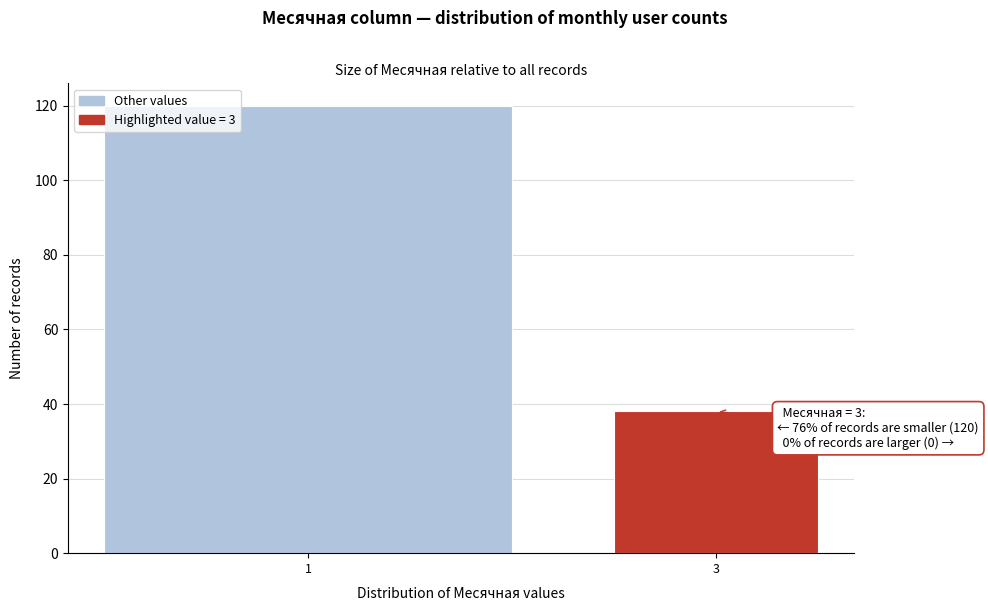

Reading left to right, list all the values displayed in this chart.

120	38